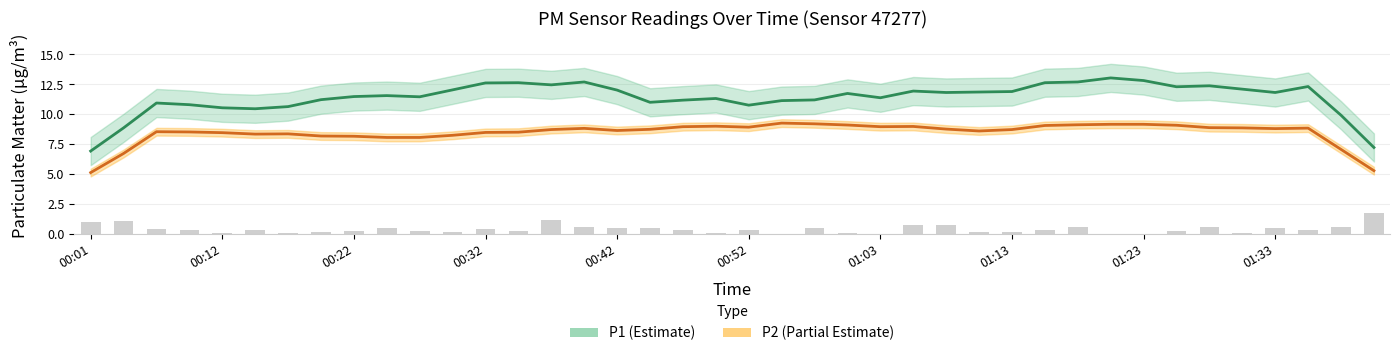

The value of P2 at 00:55 is 2.9. True or false?

False